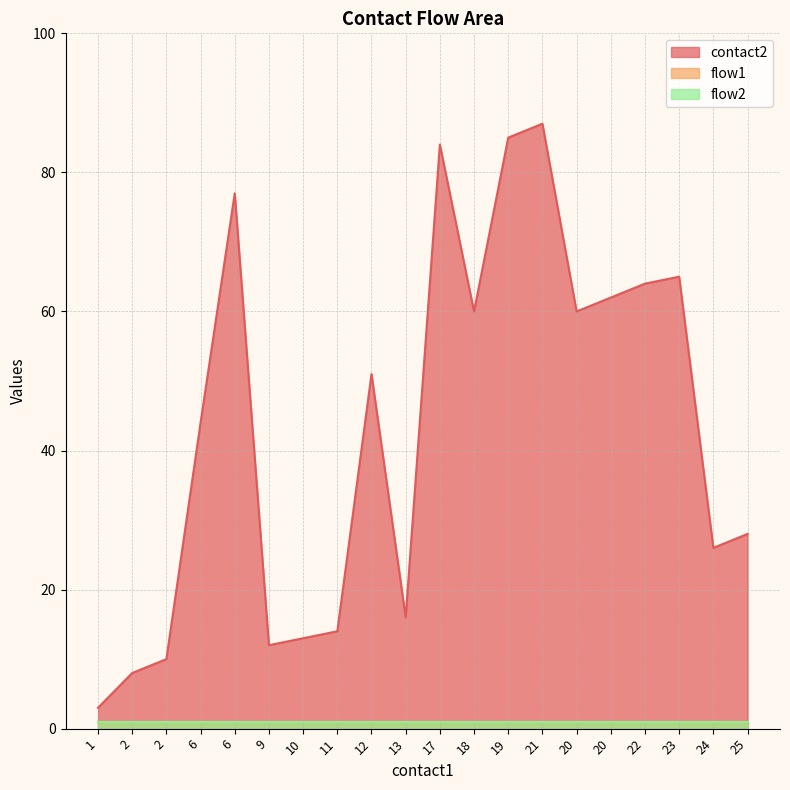

True or false: flow2 has more than 2 points higher than both neighbors.

False